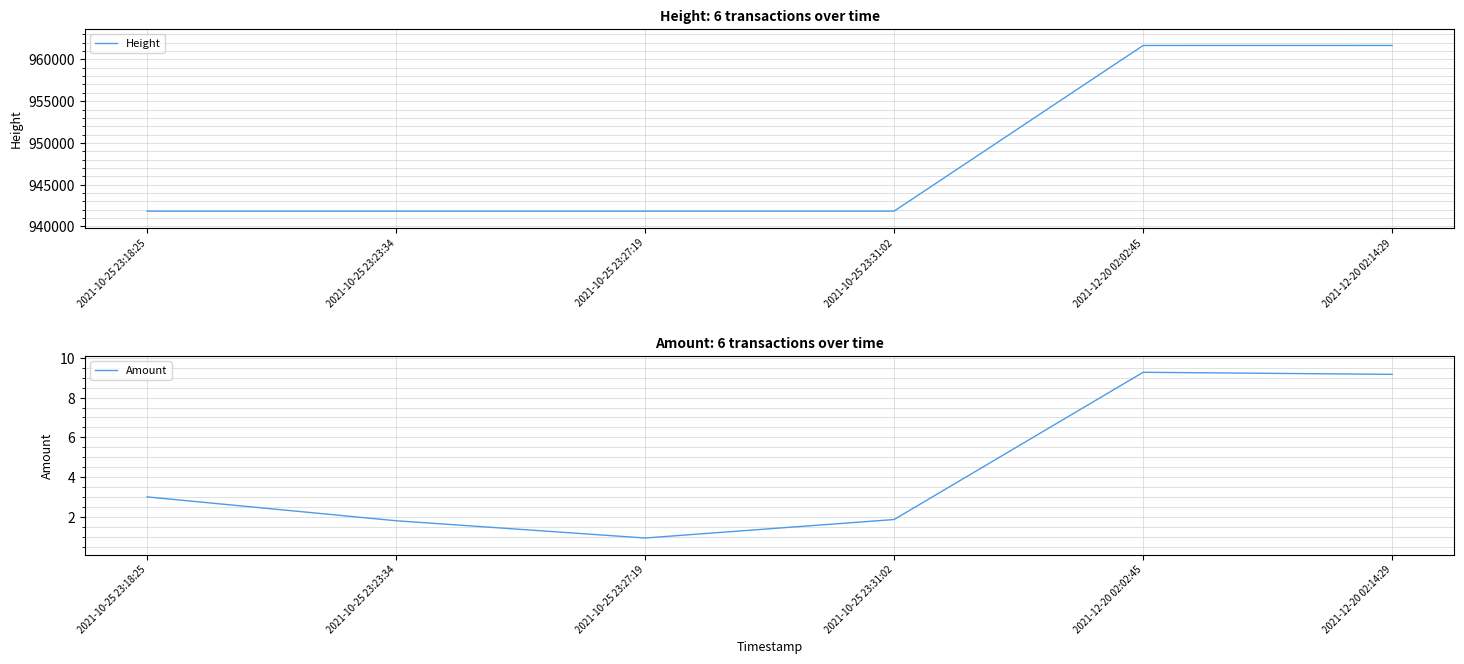

What is the value of the Height point at the 4th from the left?

941835.0